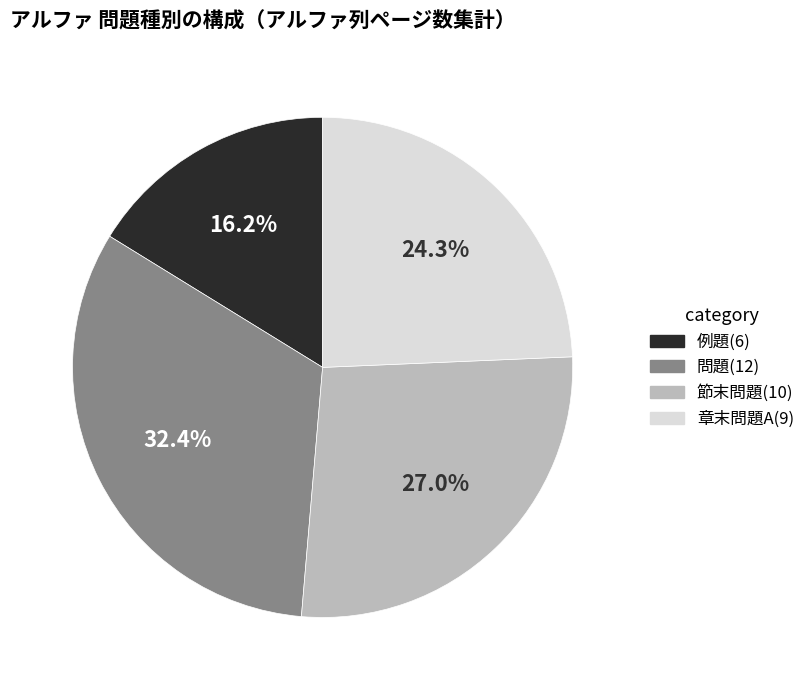

Is it true that 章末問題A is 33% of the pie?

False